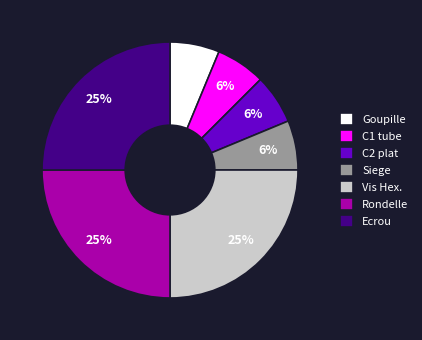

True or false: Vis Hex. accounts for 25% of the total.

True